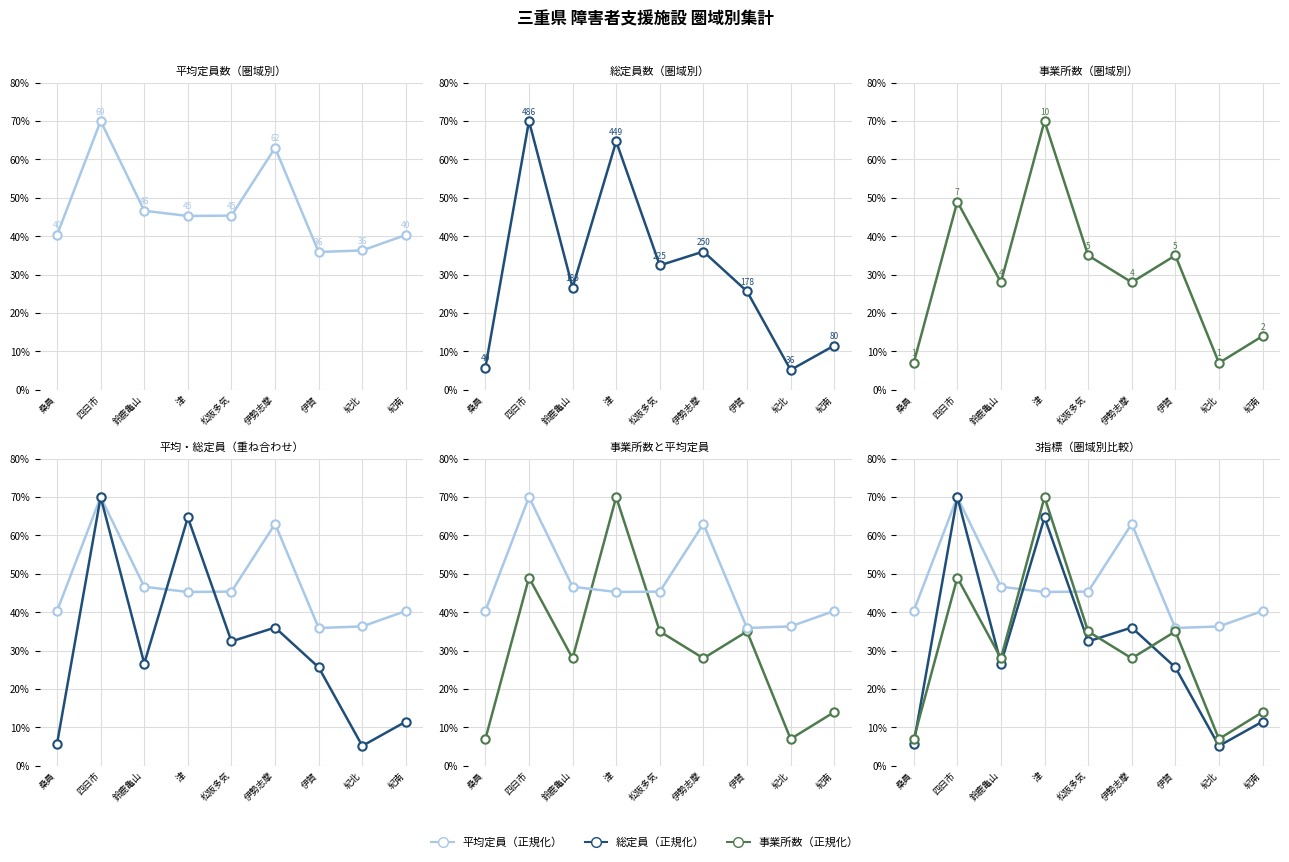

The value of 総定員（正規化） at 津 is 64.7. True or false?

True